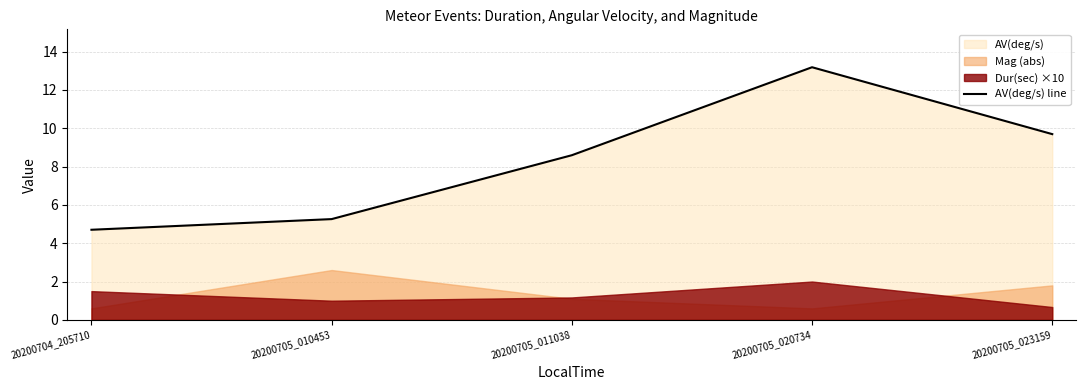

Which has a higher value, 20200705_010453 or 20200705_020734?

20200705_020734